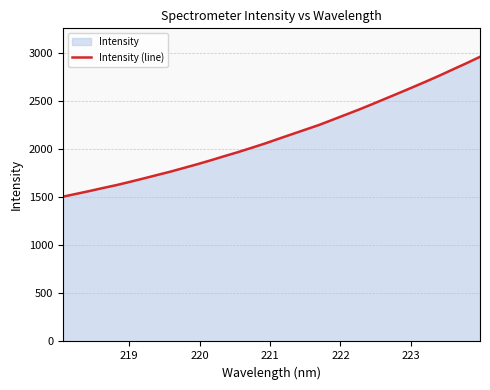

What is the smallest value displayed?

1503.7